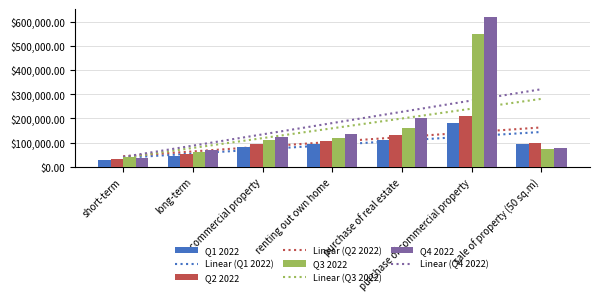

Is it true that Q4 2022 equals 68000 at long-term?

True